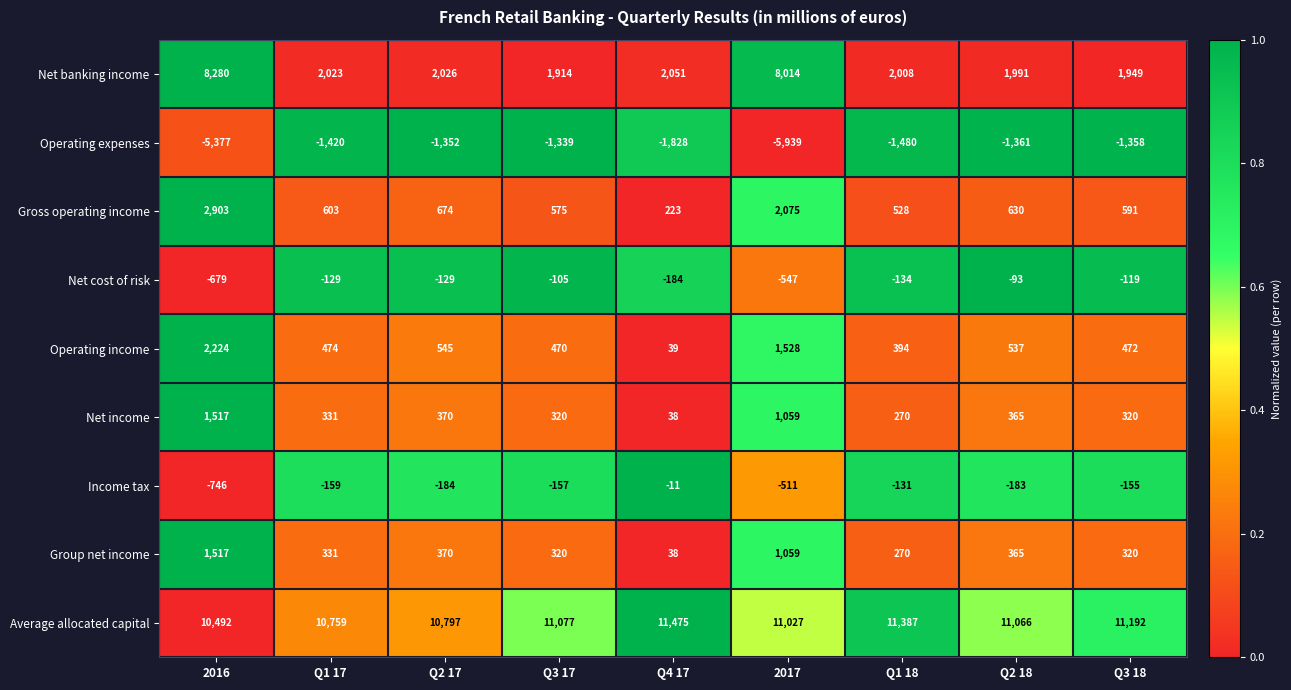

Rank the categories by Operating expenses value from lowest to highest.

2017, 2016, Q4 17, Q1 18, Q1 17, Q2 18, Q3 18, Q2 17, Q3 17